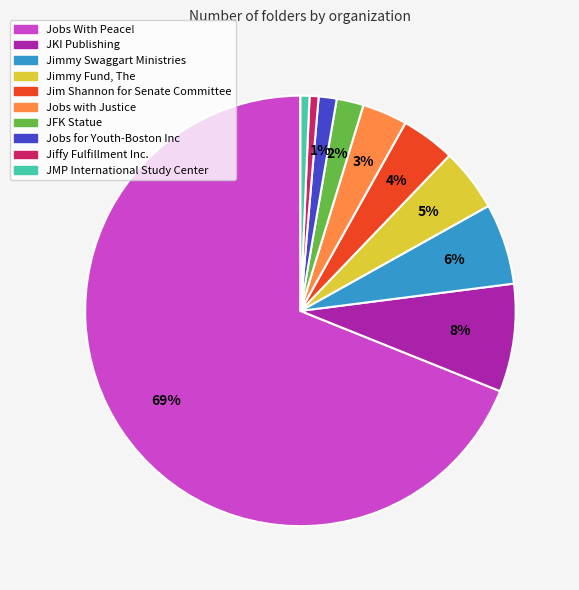

Combined, do Jobs for Youth-Boston Inc and Jobs With Peace! account for over 50%?

Yes